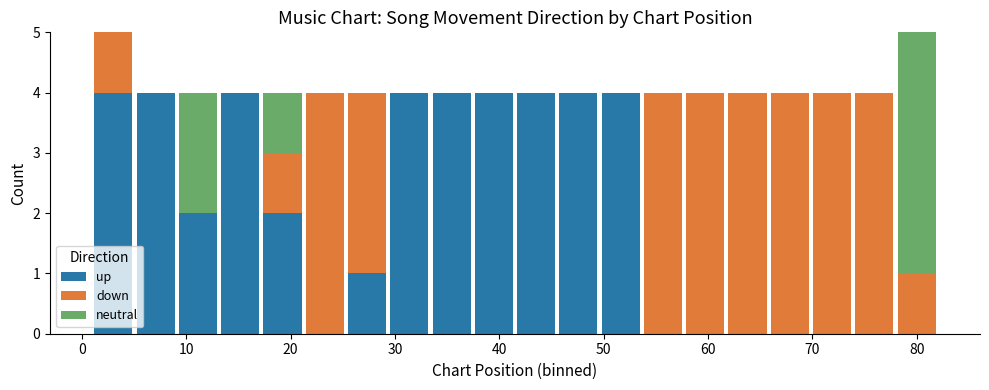

What is the sum of all up values?

41